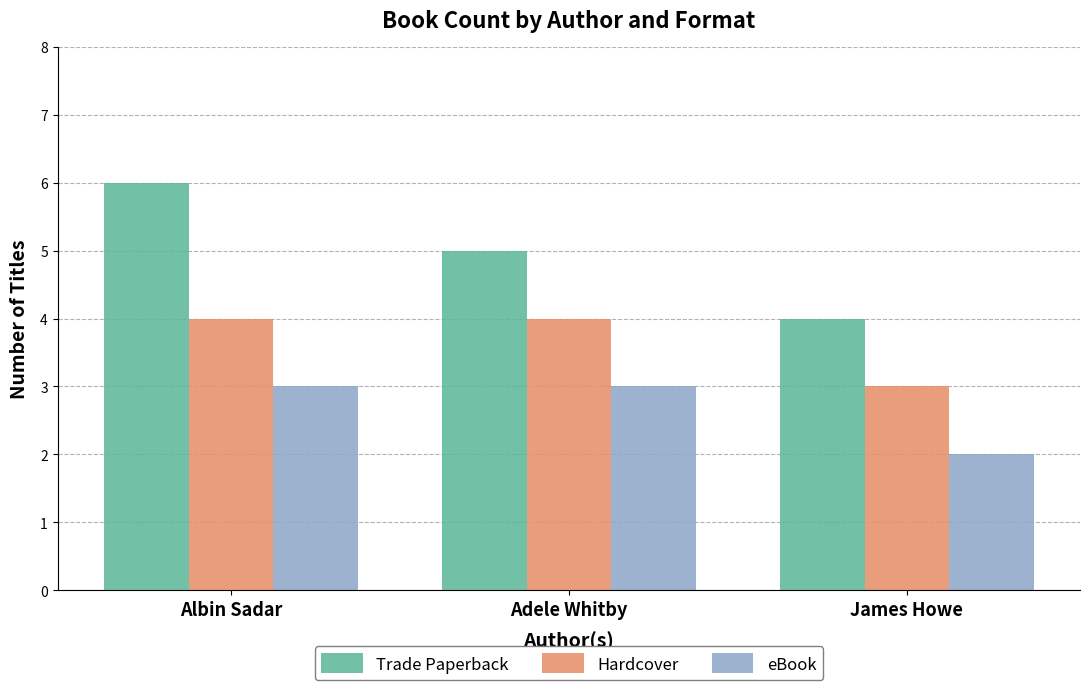

Which series changed the most between Albin Sadar and James Howe?

Trade Paperback